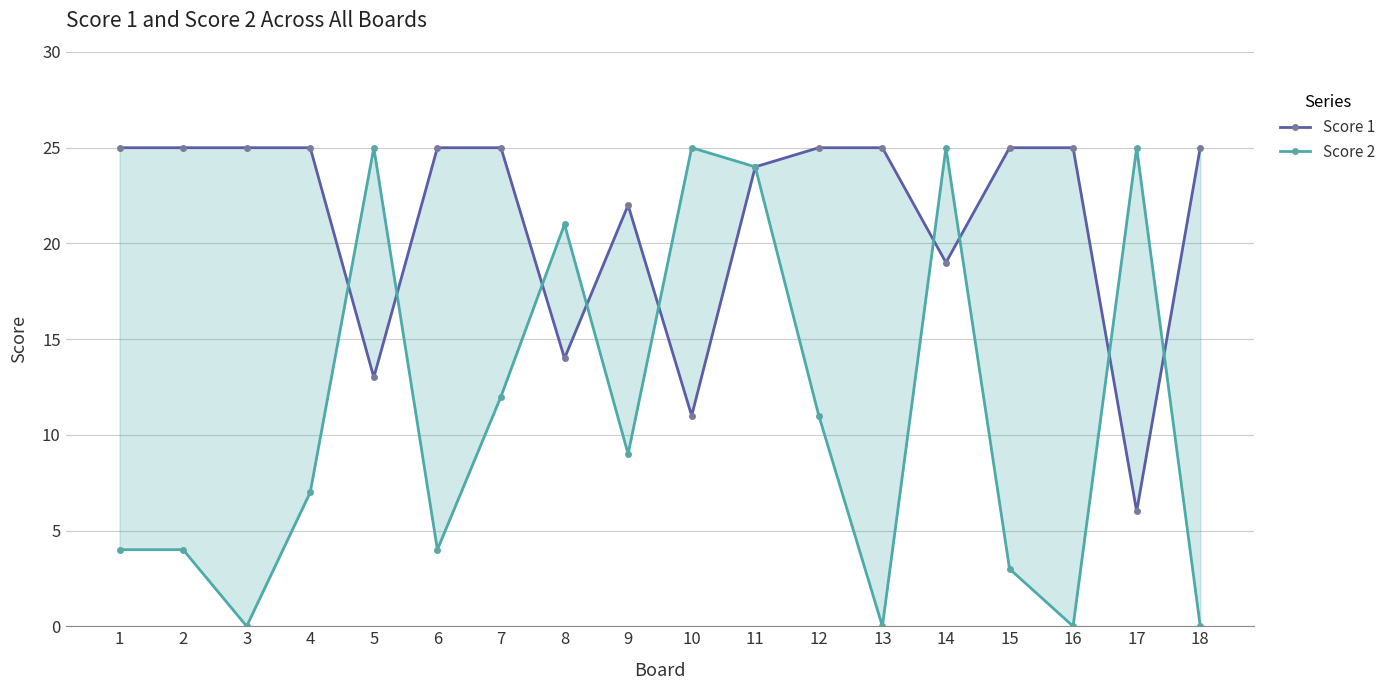

Which category has the lowest value in the Score 1 series?

17